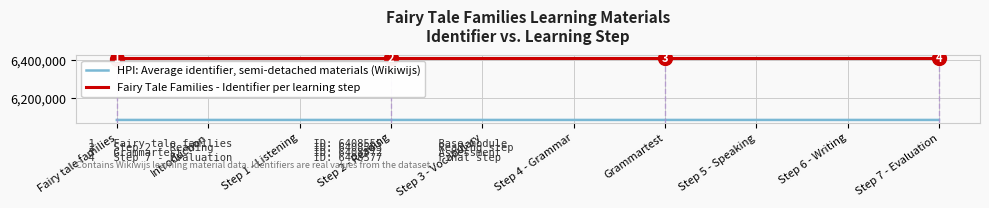

Count the number of data series in this chart.

2